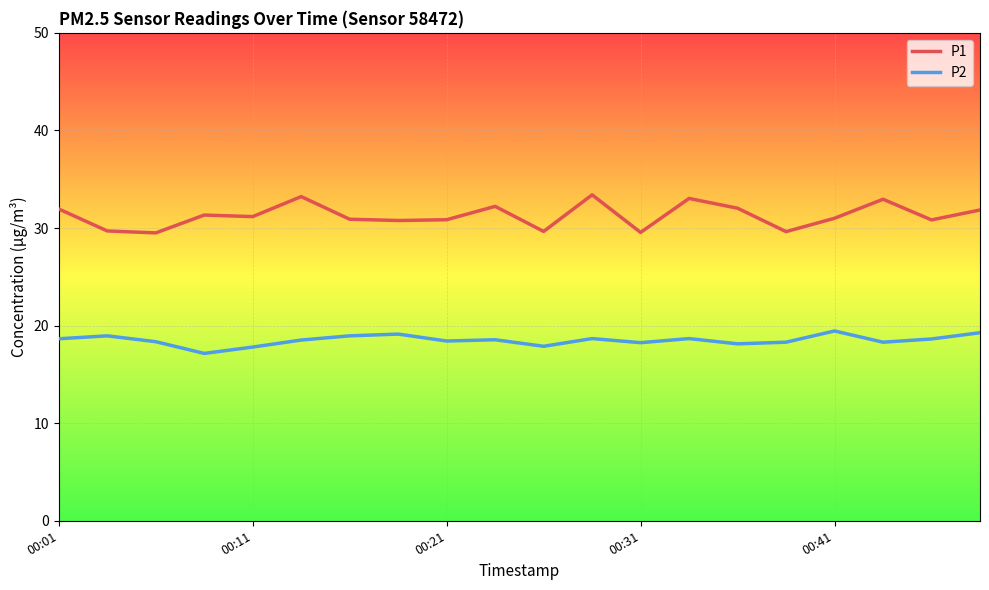

What is the maximum value shown in the chart?

33.4